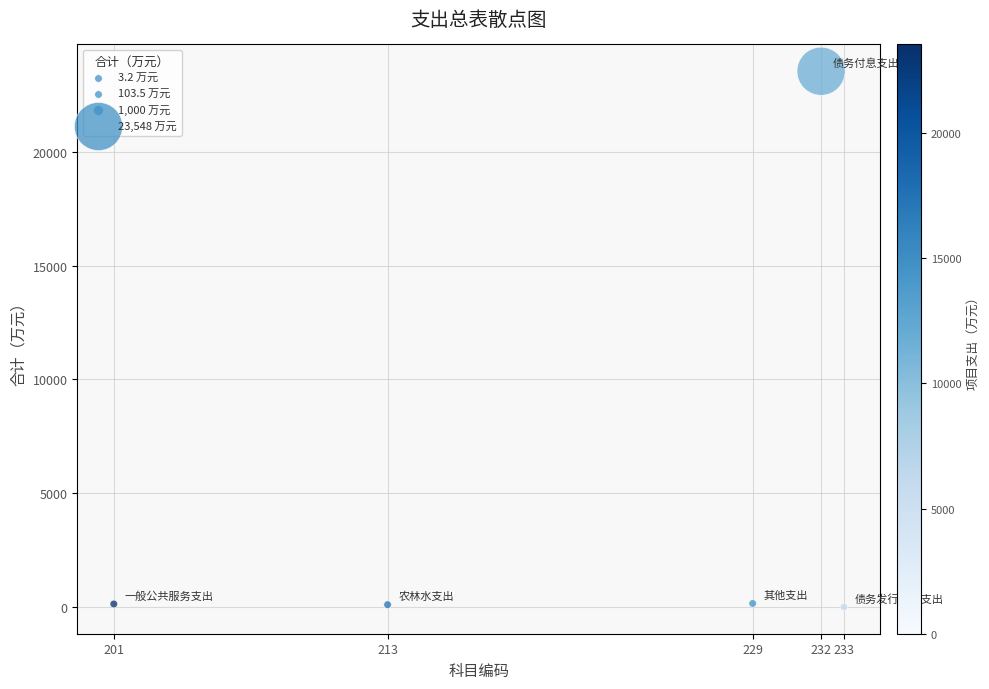

What is the average X value?

221.6